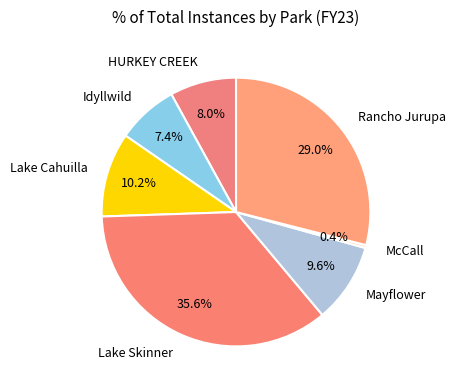

Rank the categories by value from lowest to highest.

McCall, Idyllwild, HURKEY CREEK, Mayflower, Lake Cahuilla, Rancho Jurupa, Lake Skinner